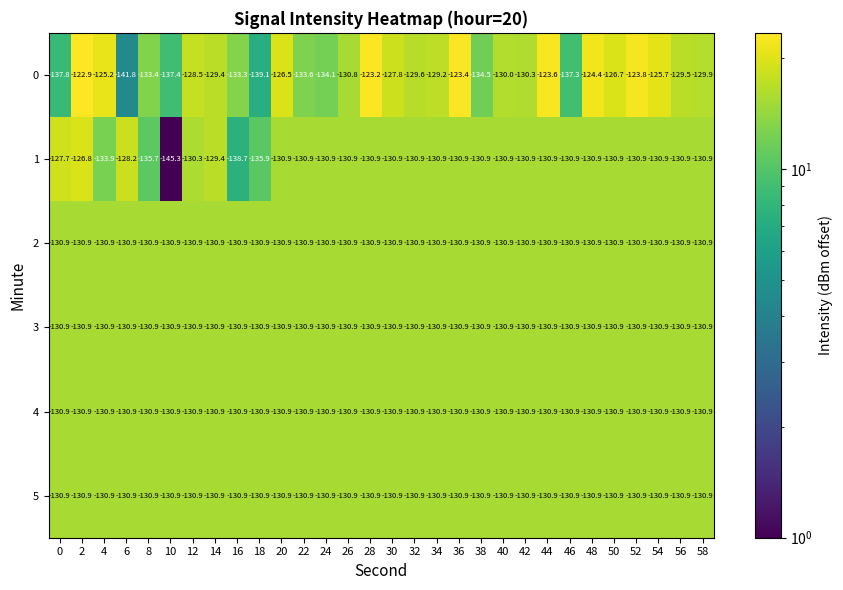

Which series changed the most between 4 and 12?

1